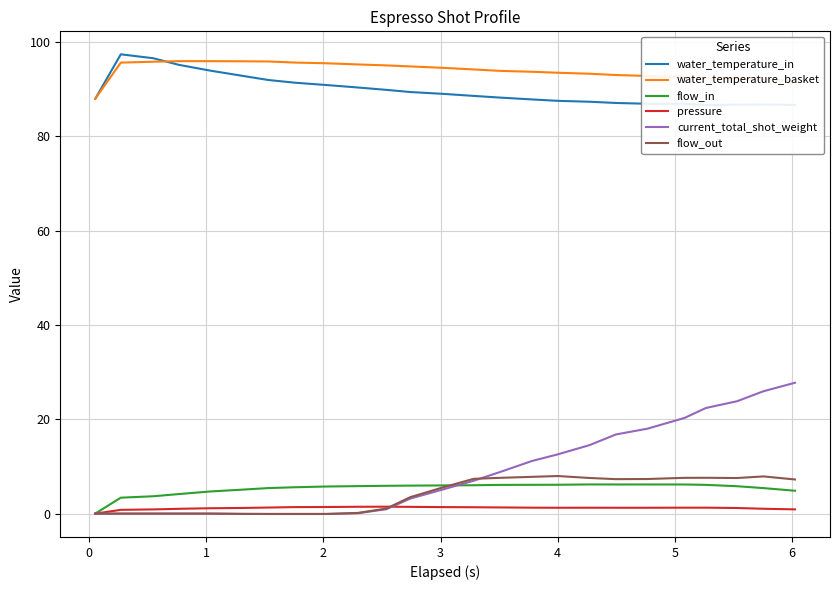

How many interior local peaks does the pressure series have?

2